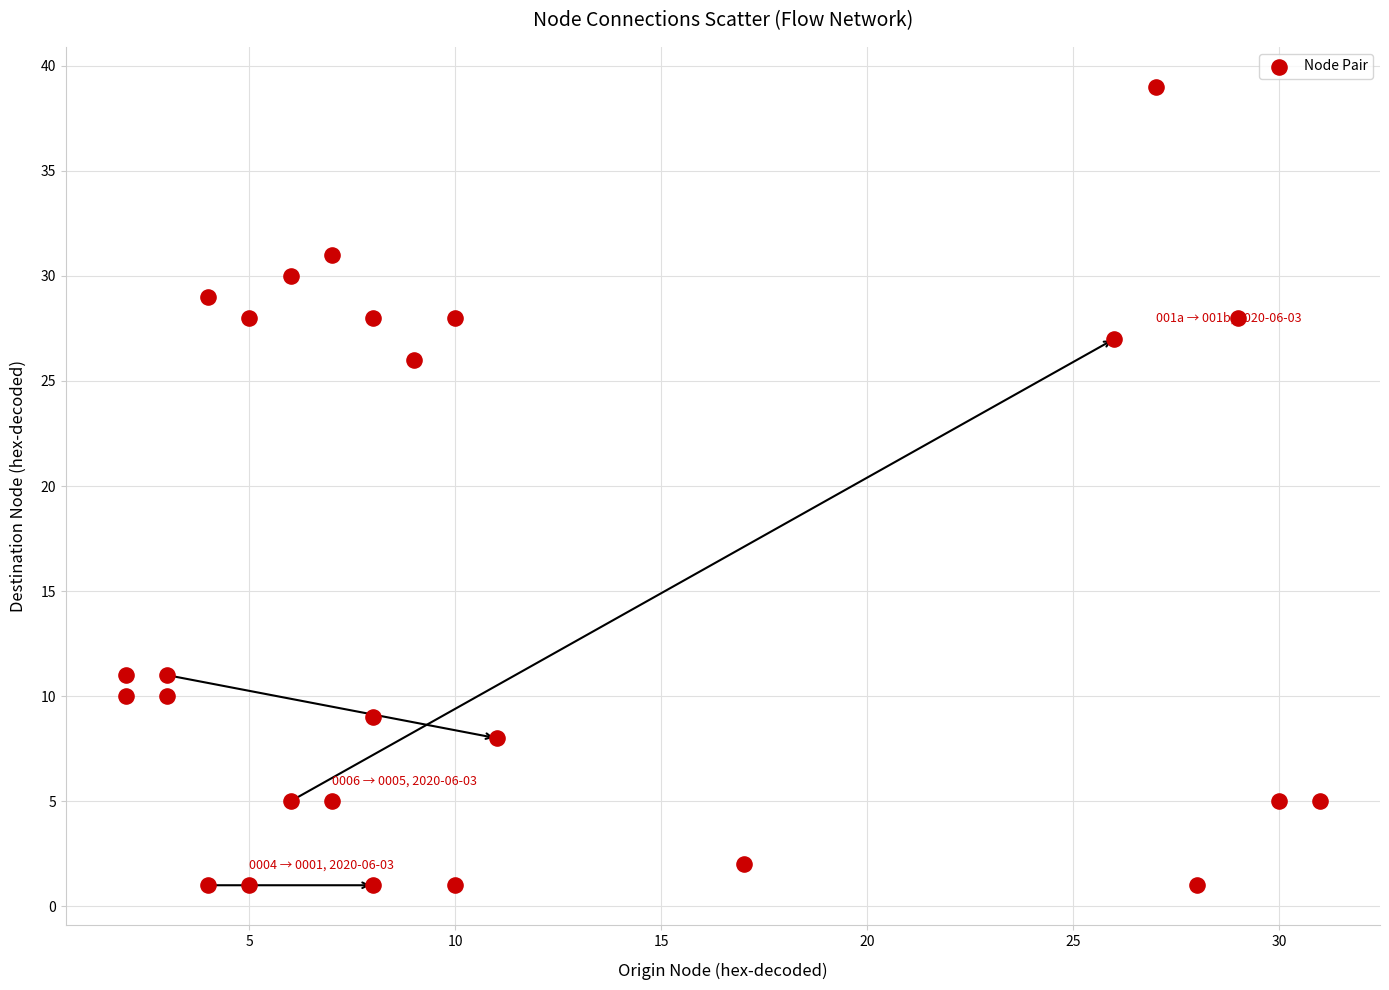

What Y value in the scatter plot is closest to 20?

26